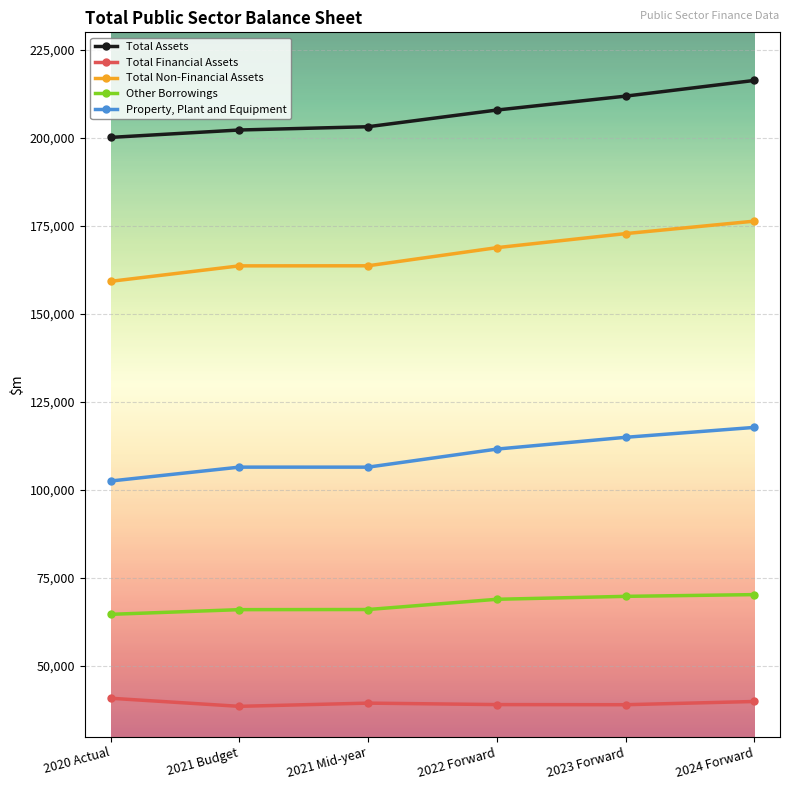

What is the difference between the second highest and minimum values in the Total Assets series?

11718